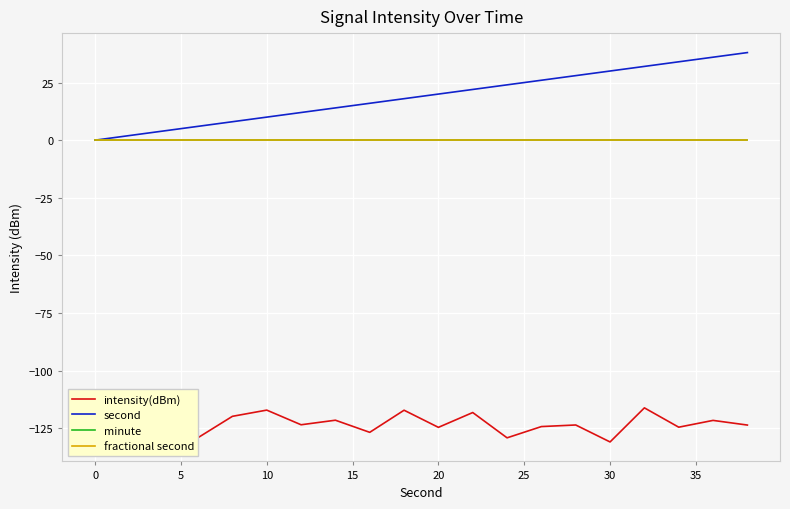

True or false: second and intensity(dBm) cross at least once.

False